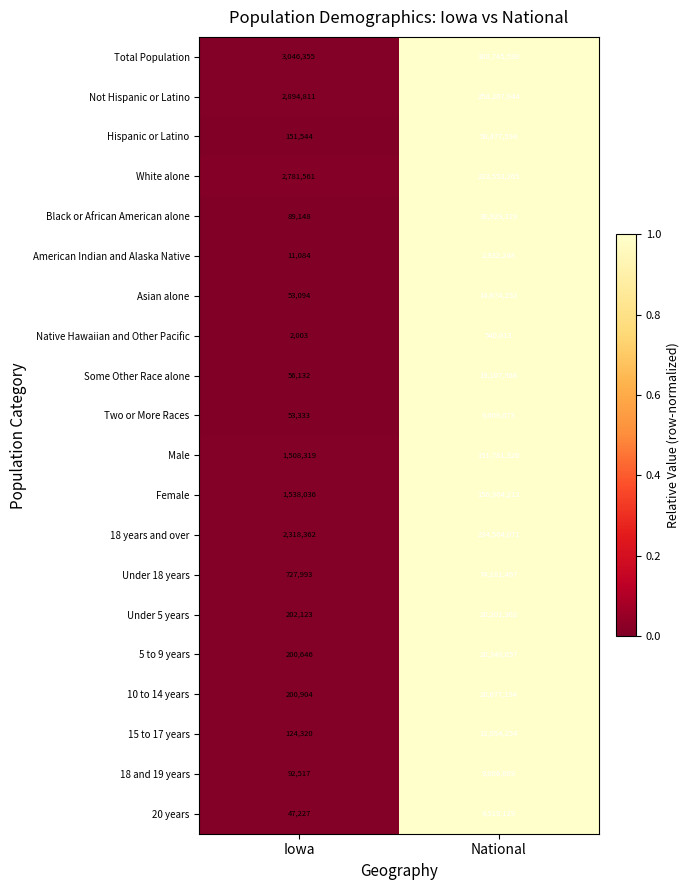

What is the sum of all Native Hawaiian and Other Pacific values?

542016